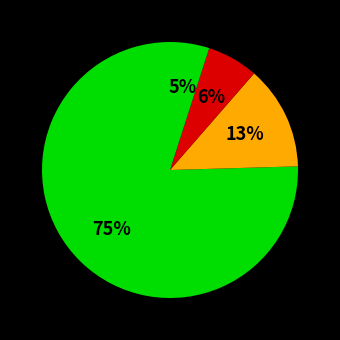

Is there a majority slice in this chart?

Yes